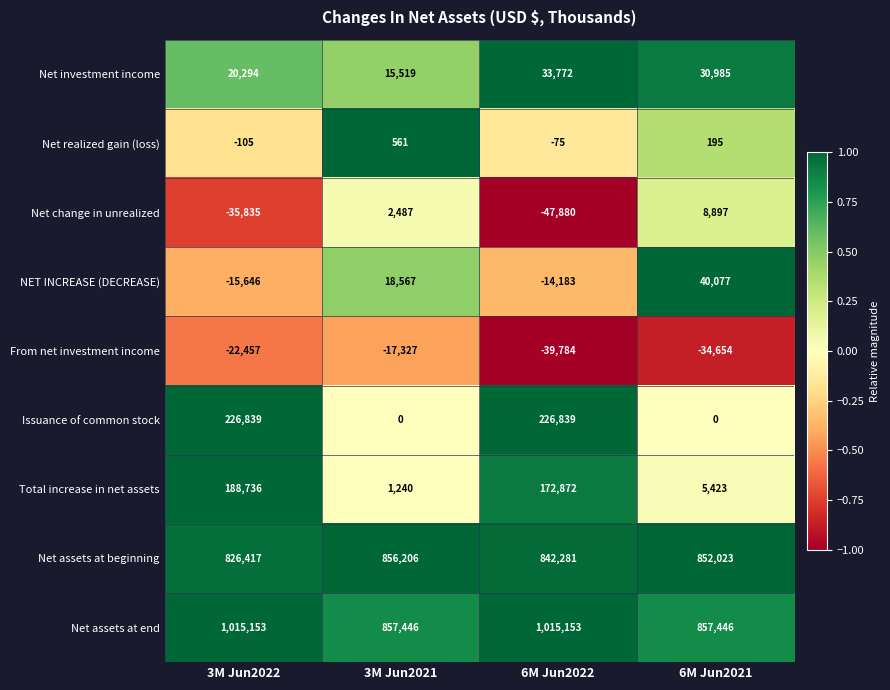

What is the difference between the Net change in unrealized values at 6M Jun2022 and 3M Jun2021?

50367